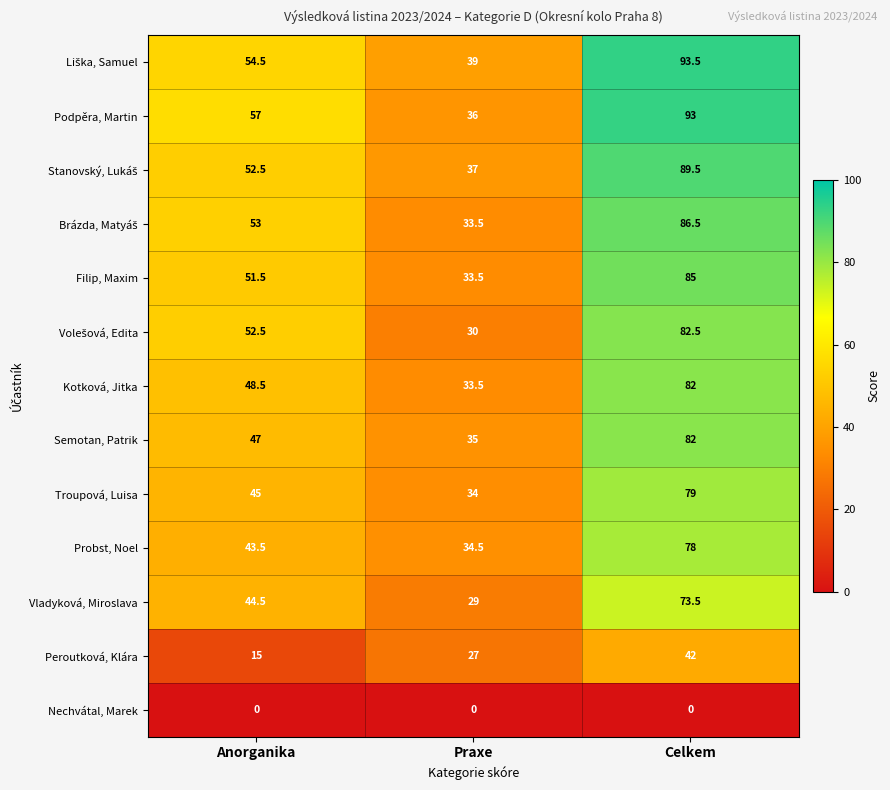

Which series has the widest spread of values?

Podpěra, Martin